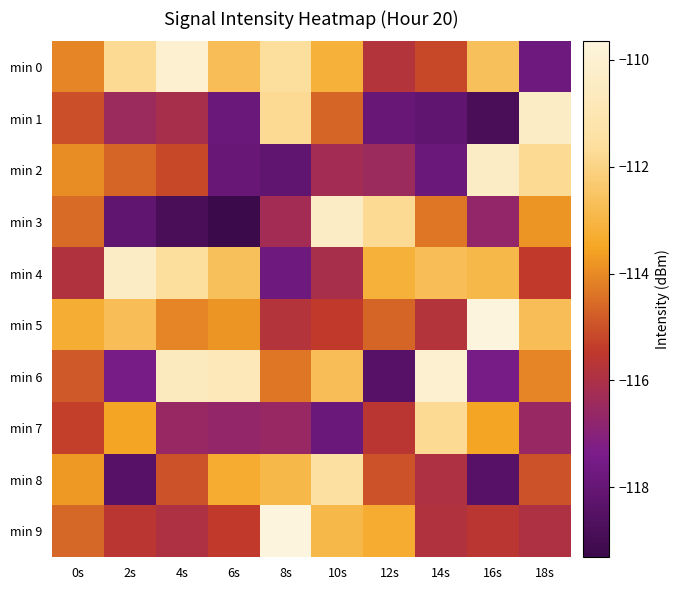

Rank the series by their maximum value, from highest to lowest.

min 5, min 9, min 0, min 6, min 1, min 2, min 3, min 4, min 8, min 7